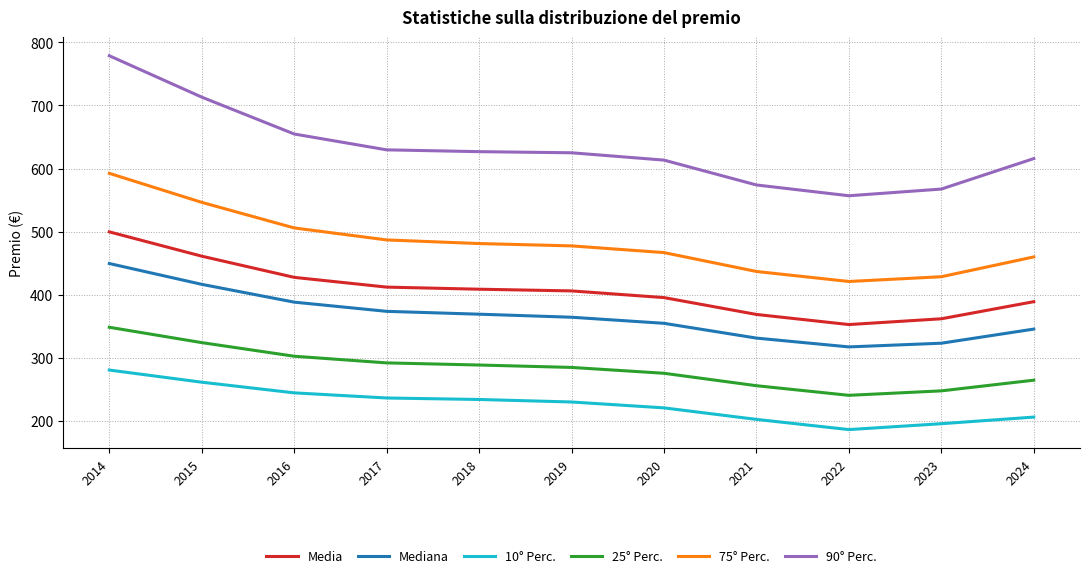

True or false: Mediana and 75° Perc. intersect in this chart.

False